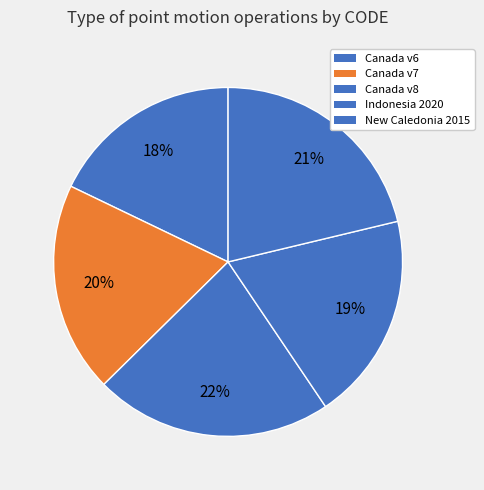

How many segments does this pie chart have?

5